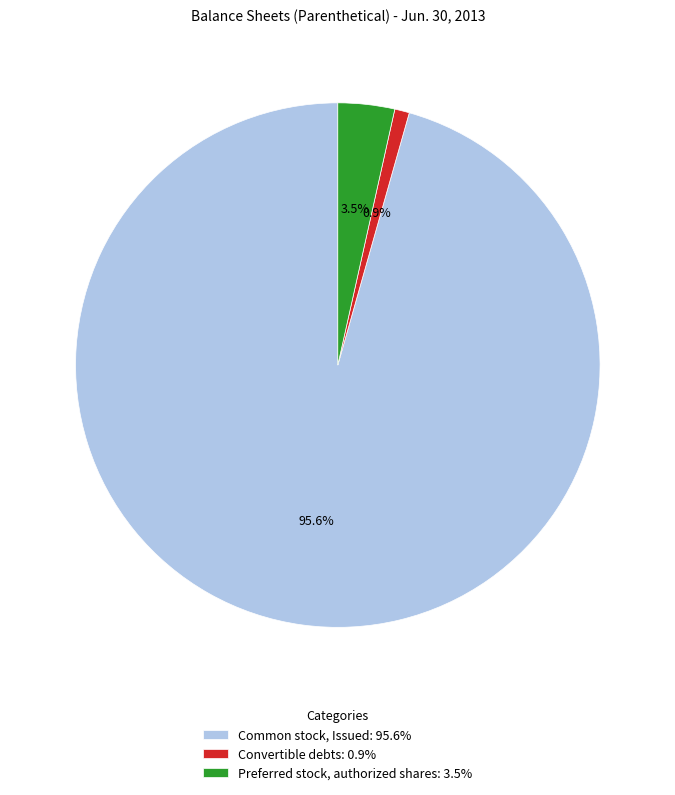

Which category has the biggest portion of the pie?

Common stock, Issued: 95.6%